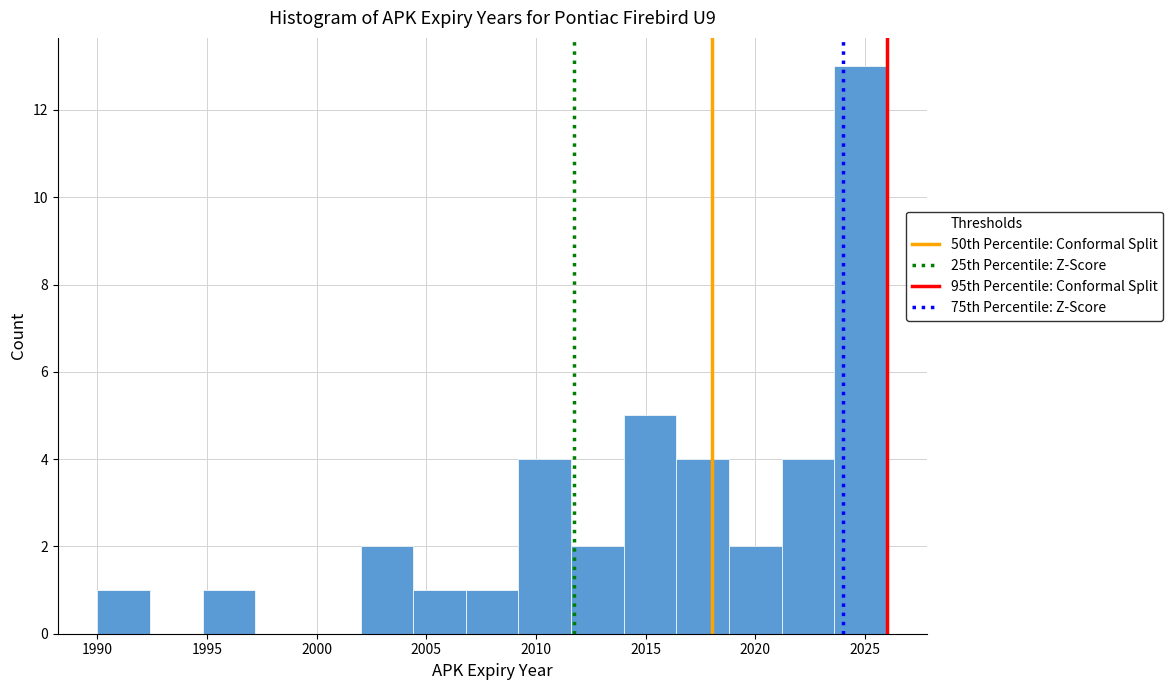

Reading left to right, list every bar in this chart as the range it spans on the x-axis followed by its height. Neither the bar edges nor the heights are printed on the chart, so give them approximately, as read against the axes.

1990.0 to 1992.4: 1
1992.4 to 1994.8: 0
1994.8 to 1997.2: 1
1997.2 to 1999.6: 0
1999.6 to 2002.0: 0
2002.0 to 2004.4: 2
2004.4 to 2006.8: 1
2006.8 to 2009.2: 1
2009.2 to 2011.6: 4
2011.6 to 2014.0: 2
2014.0 to 2016.4: 5
2016.4 to 2018.8: 4
2018.8 to 2021.2: 2
2021.2 to 2023.6: 4
2023.6 to 2026.0: 13